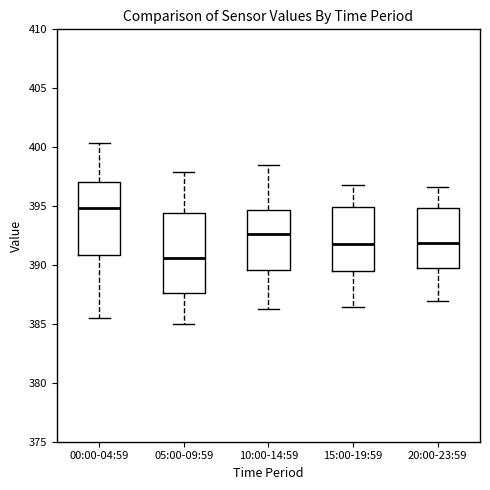

Where is the lower edge of the box for 15:00-19:59 on the y-axis? The values are not printed on the chart, so give them approximately, as read against the axis.

389.5